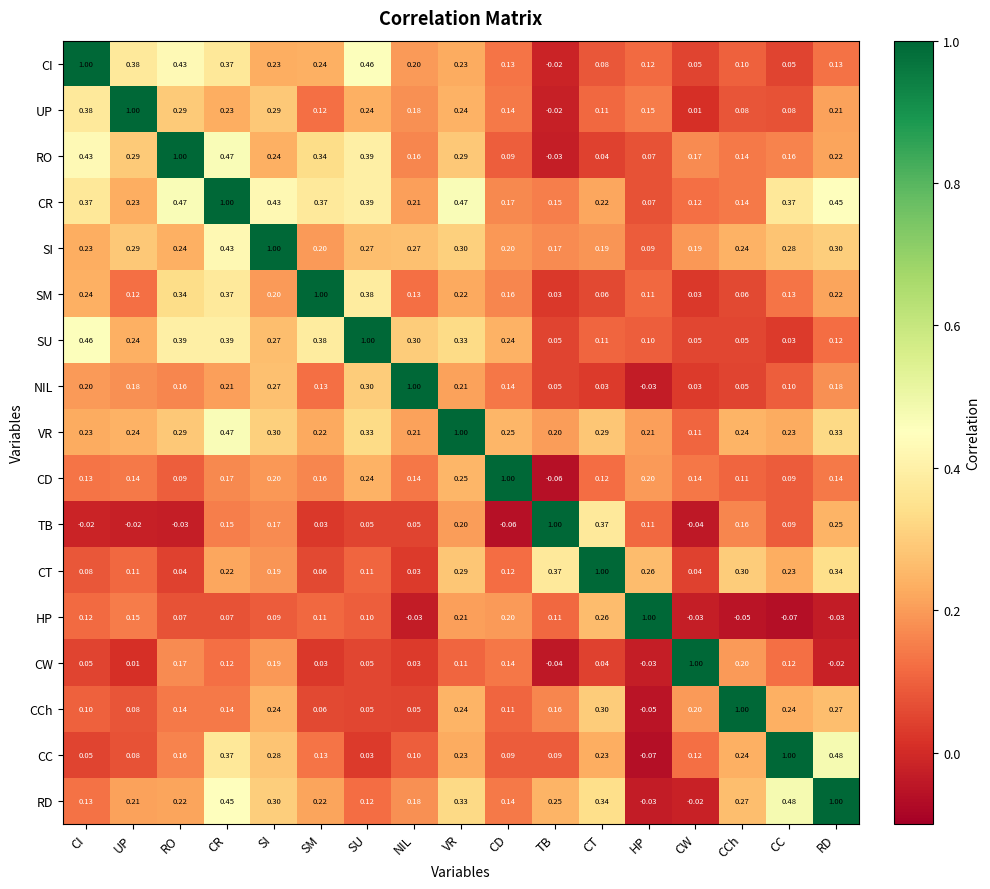

At which label does CC reach its minimum?

HP